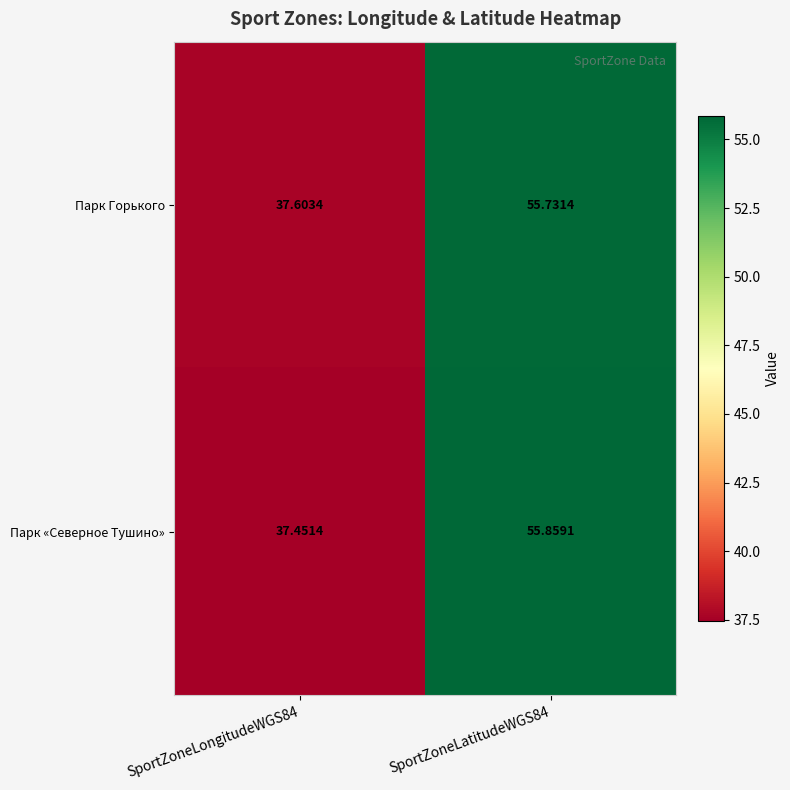

Rank the series by their maximum value, from highest to lowest.

Парк «Северное Тушино», Парк Горького